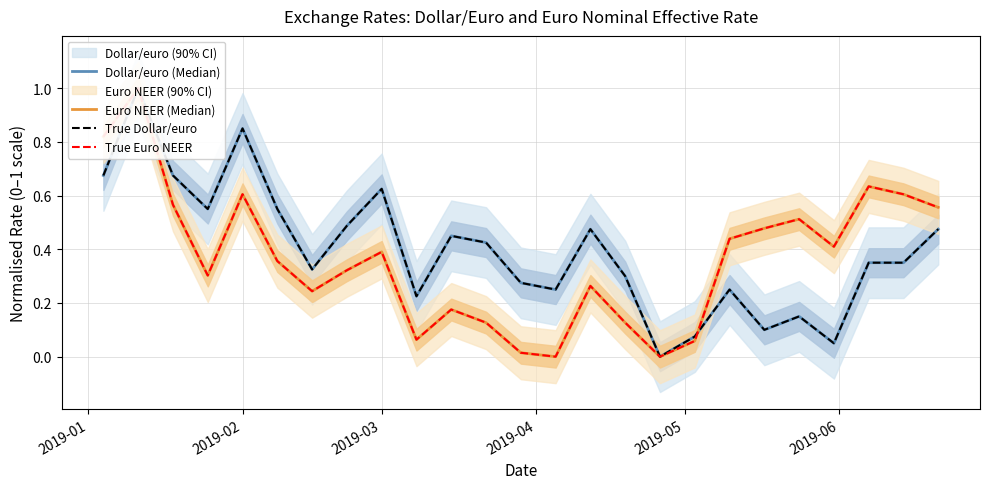

What is the value of the Euro NEER (Median) point at the 10th from the left?

0.1